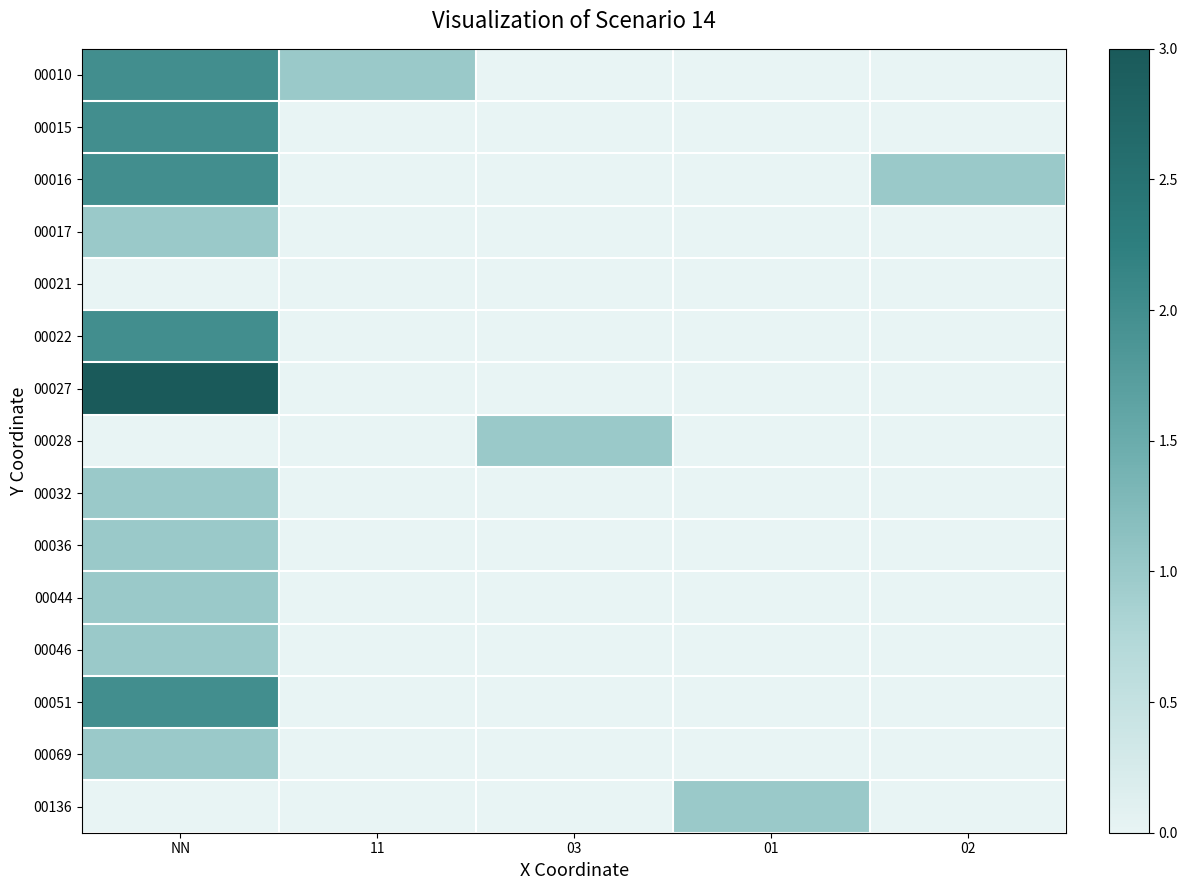

List the series in order of their peak value, highest first.

00027, 00010, 00015, 00016, 00022, 00051, 00017, 00028, 00032, 00036, 00044, 00046, 00069, 00136, 00021